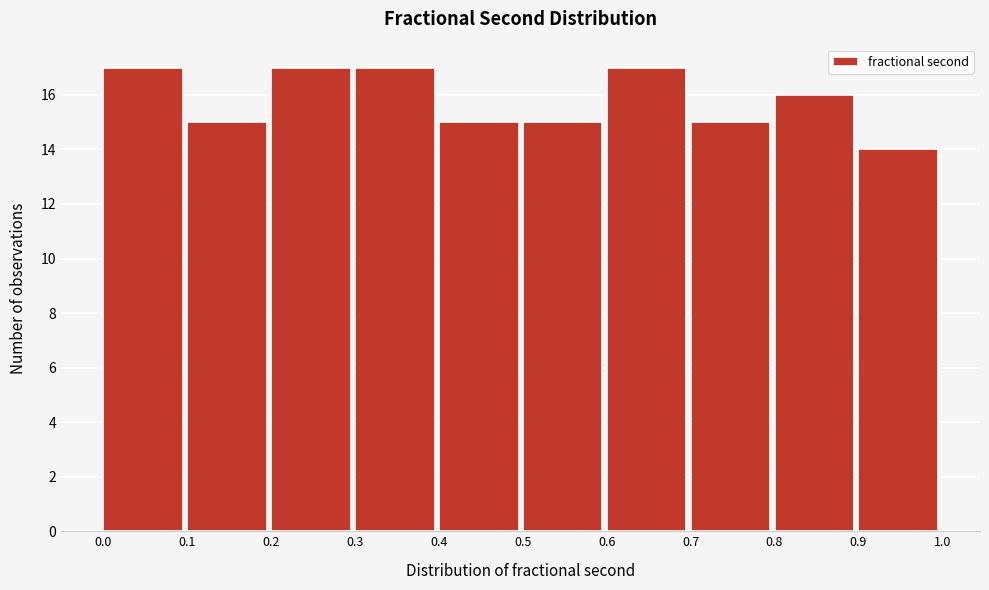

What is the height of the bar covering 0.1 to 0.2 on the x-axis? The values are not printed on the chart, so give them approximately, as read against the axis.

15